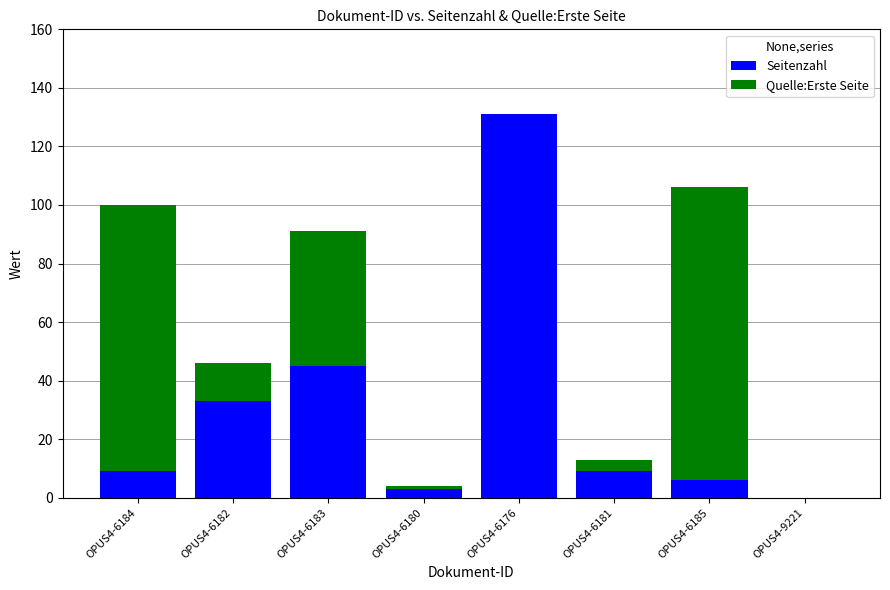

Reading left to right, list the values for the Seitenzahl series.

OPUS4-6184=9	OPUS4-6182=33	OPUS4-6183=45	OPUS4-6180=3	OPUS4-6176=131	OPUS4-6181=9	OPUS4-6185=6	OPUS4-9221=0